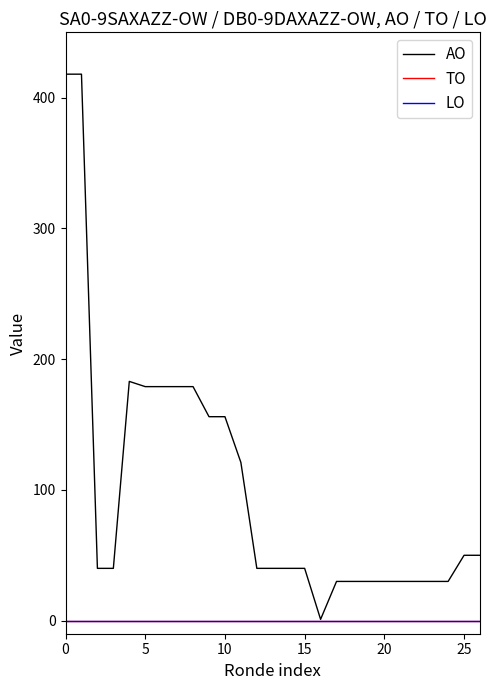

True or false: LO and TO cross at least once.

False